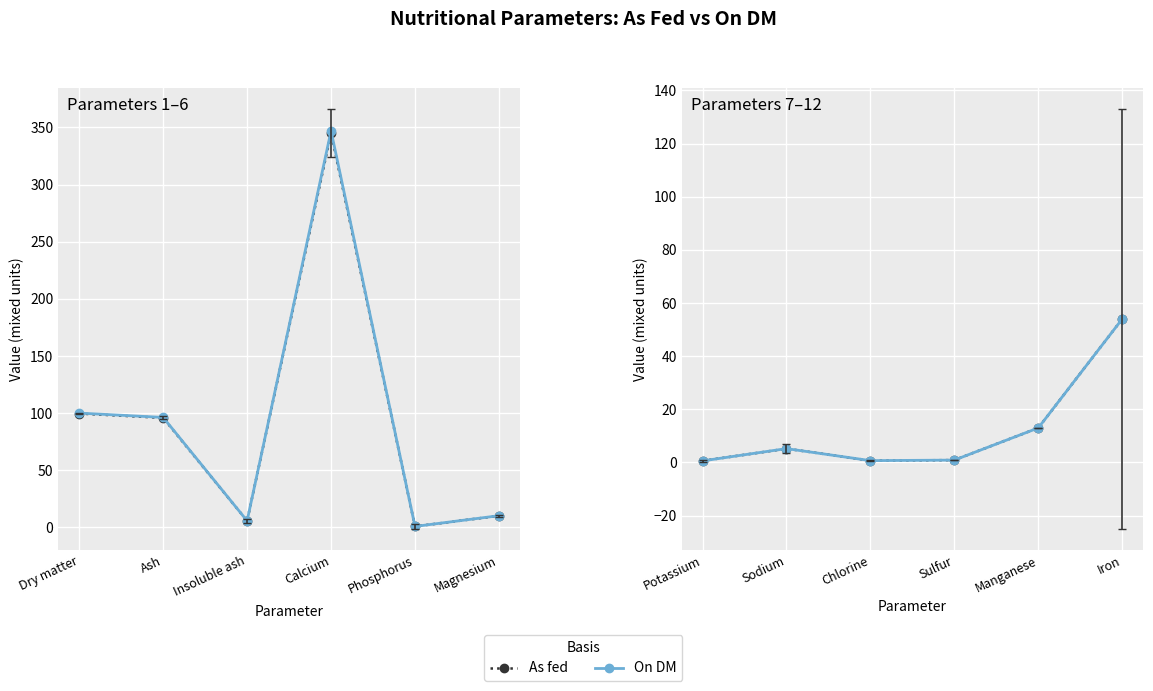

Which series has the widest spread of values?

As fed